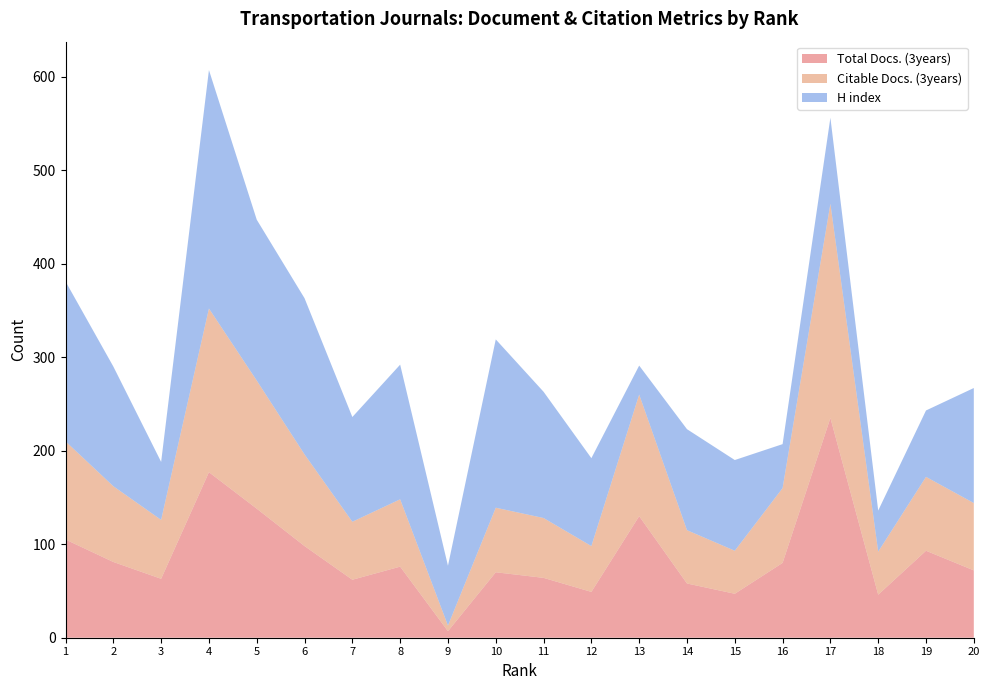

Reading left to right, transcribe all the data shown in this chart.

Total Docs. (3years): 1=105	2=81	3=63	4=177	5=138	6=98	7=62	8=76	9=7	10=70	11=64	12=49	13=130	14=58	15=47	16=80	17=235	18=46	19=93	20=72
Citable Docs. (3years): 1=105	2=81	3=63	4=175	5=137	6=98	7=62	8=72	9=6	10=69	11=64	12=49	13=130	14=57	15=46	16=80	17=229	18=46	19=79	20=72
H index: 1=171	2=128	3=62	4=255	5=172	6=167	7=112	8=144	9=64	10=180	11=135	12=94	13=31	14=108	15=97	16=47	17=92	18=44	19=71	20=123